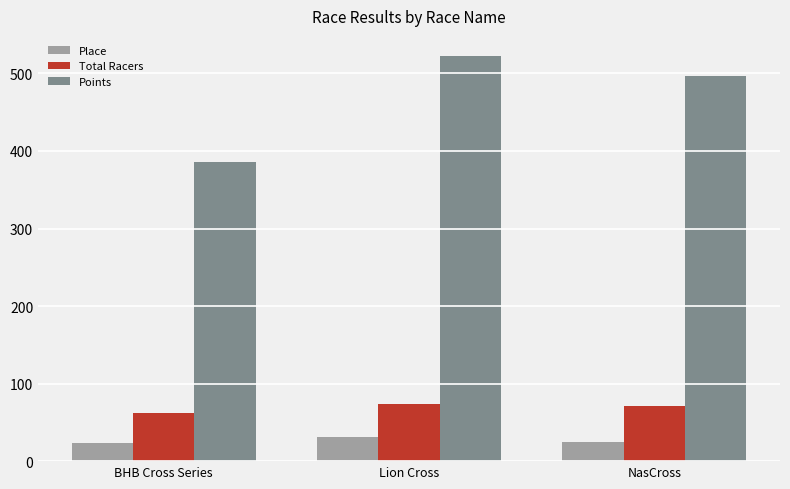

How many bars are there in each group?

3